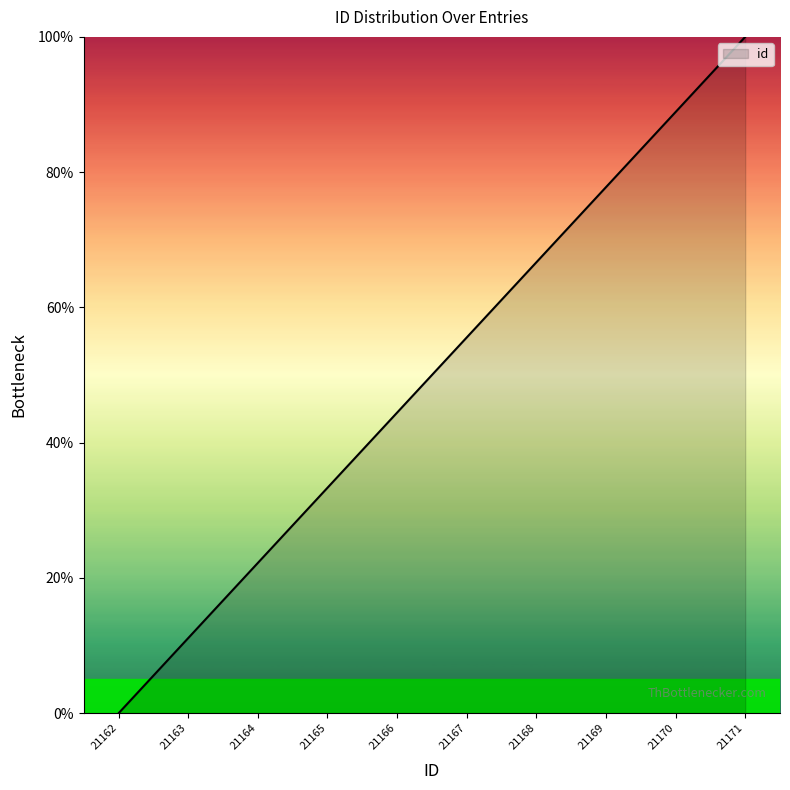

What is the difference between the second highest and second lowest values?

77.8